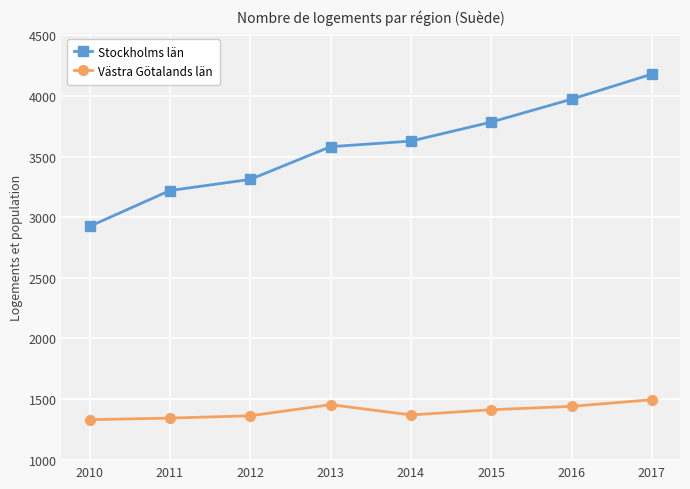

True or false: Stockholms län and Västra Götalands län cross at least once.

False